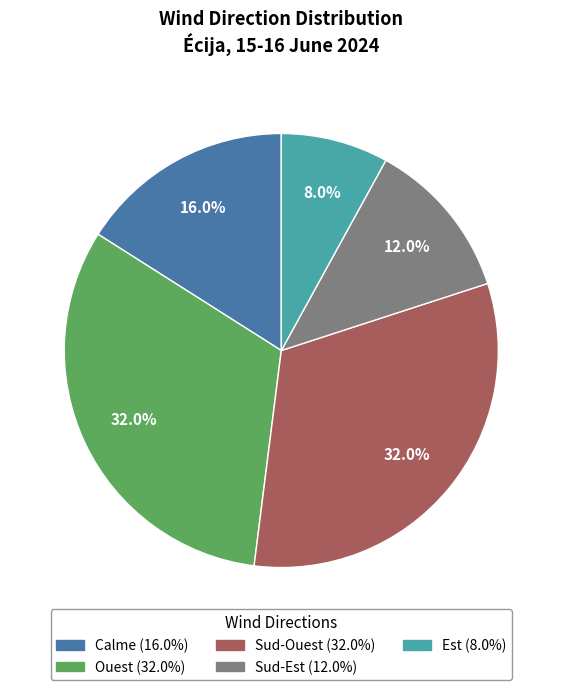

Is there a majority slice in this chart?

No